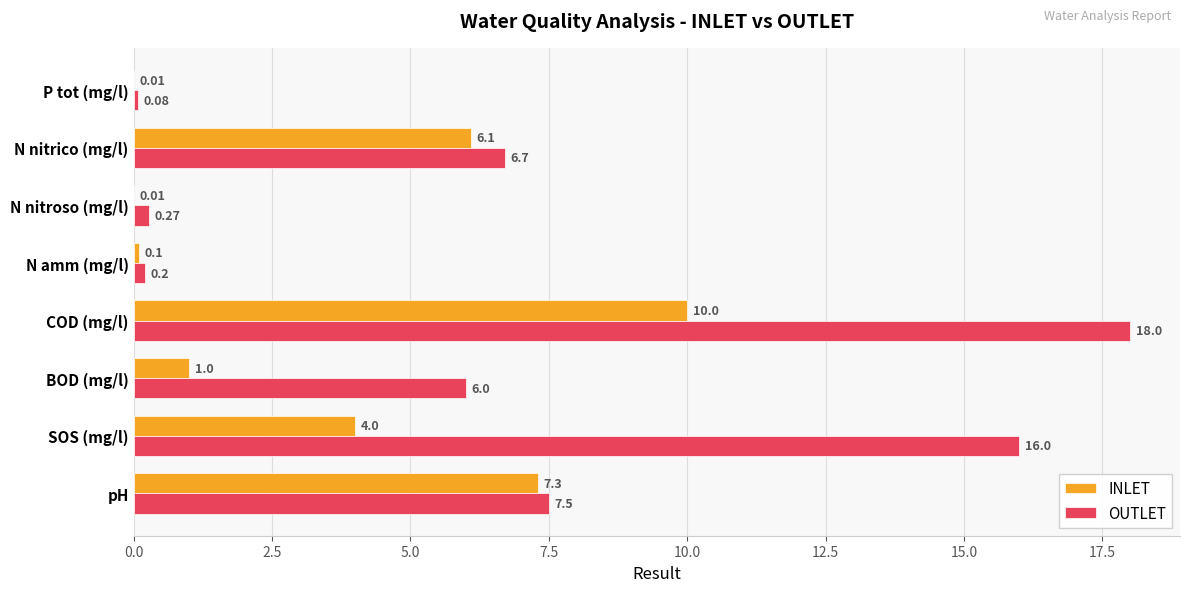

Which category has the highest value in the INLET series?

COD (mg/l)